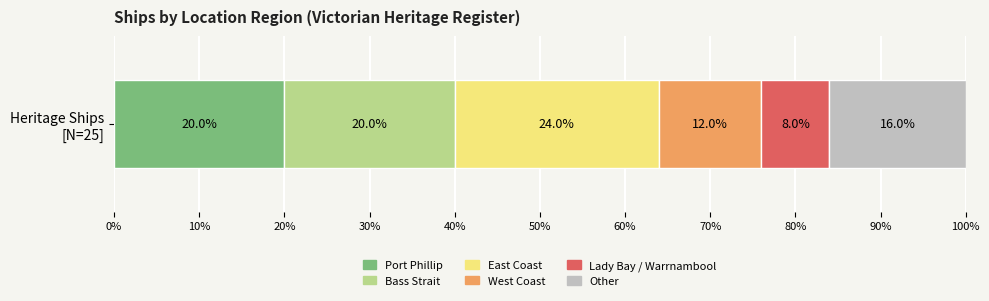

What is the maximum value for Port Phillip?

20